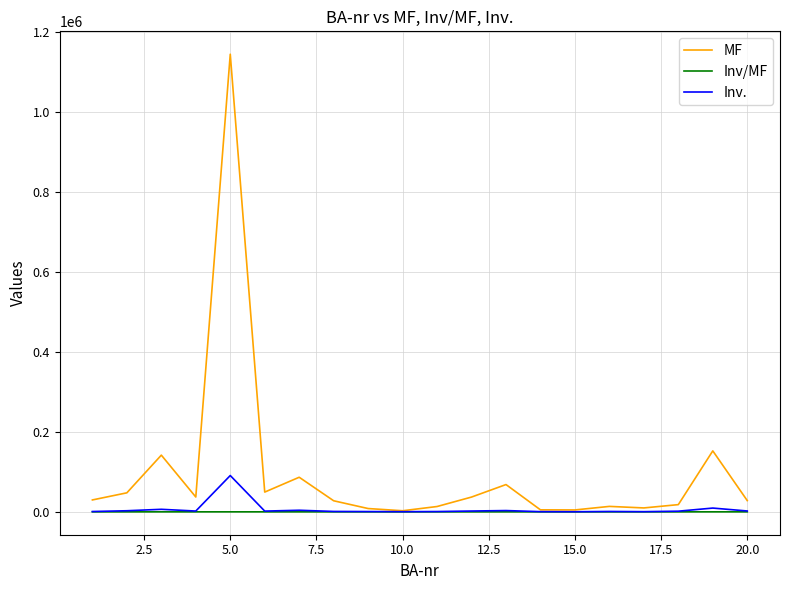

Rank the series by their maximum value, from highest to lowest.

MF, Inv., Inv/MF